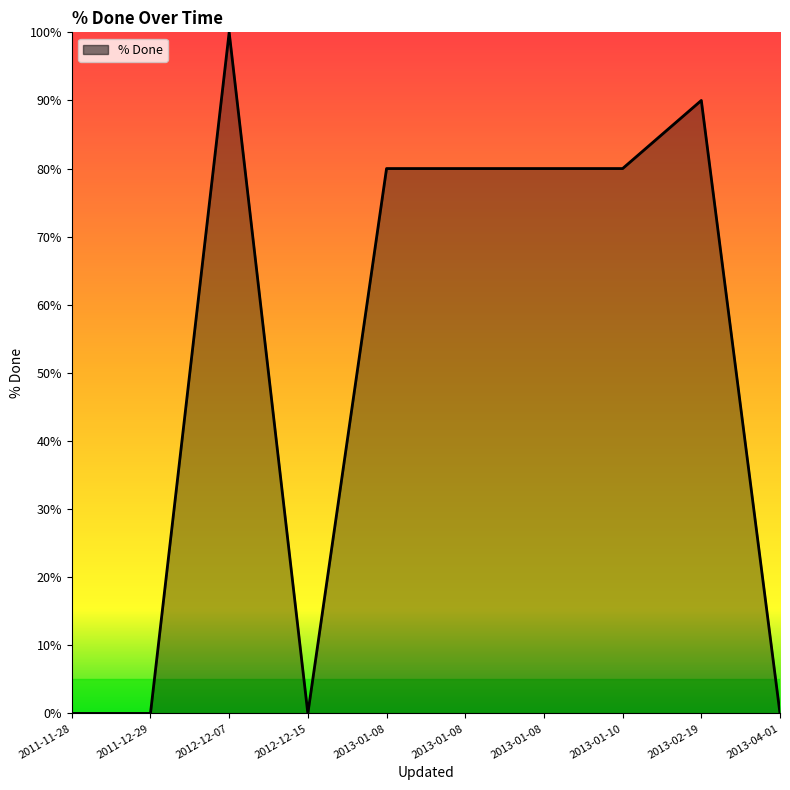

The chart shows a value of 127 at 2013-01-10. True or false?

False